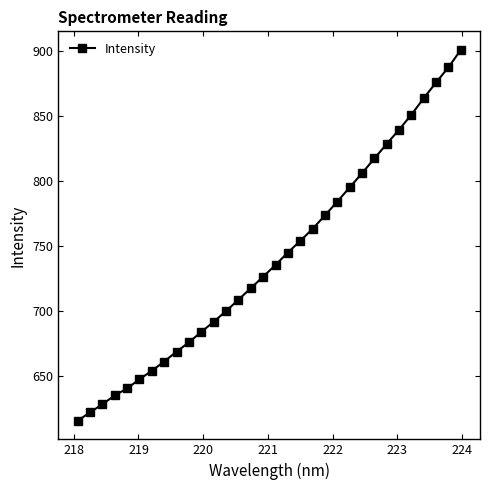

What is the value of the 3rd point from the left?

628.2